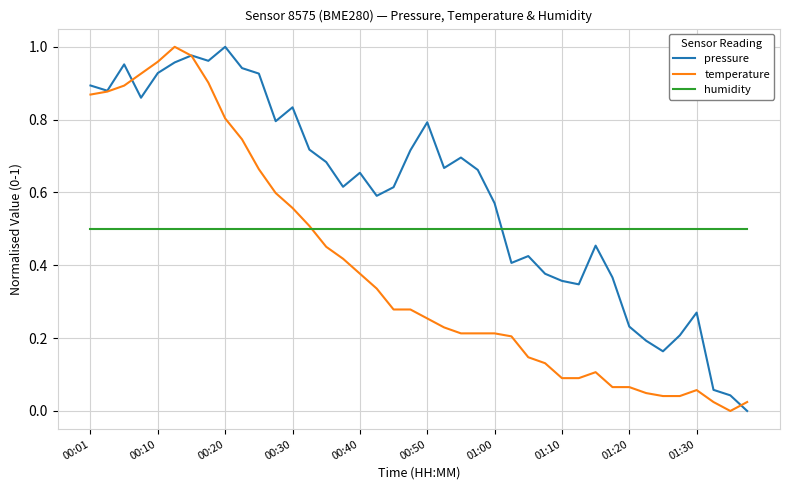

Which series ends up on top after the final intersection of pressure and temperature?

temperature